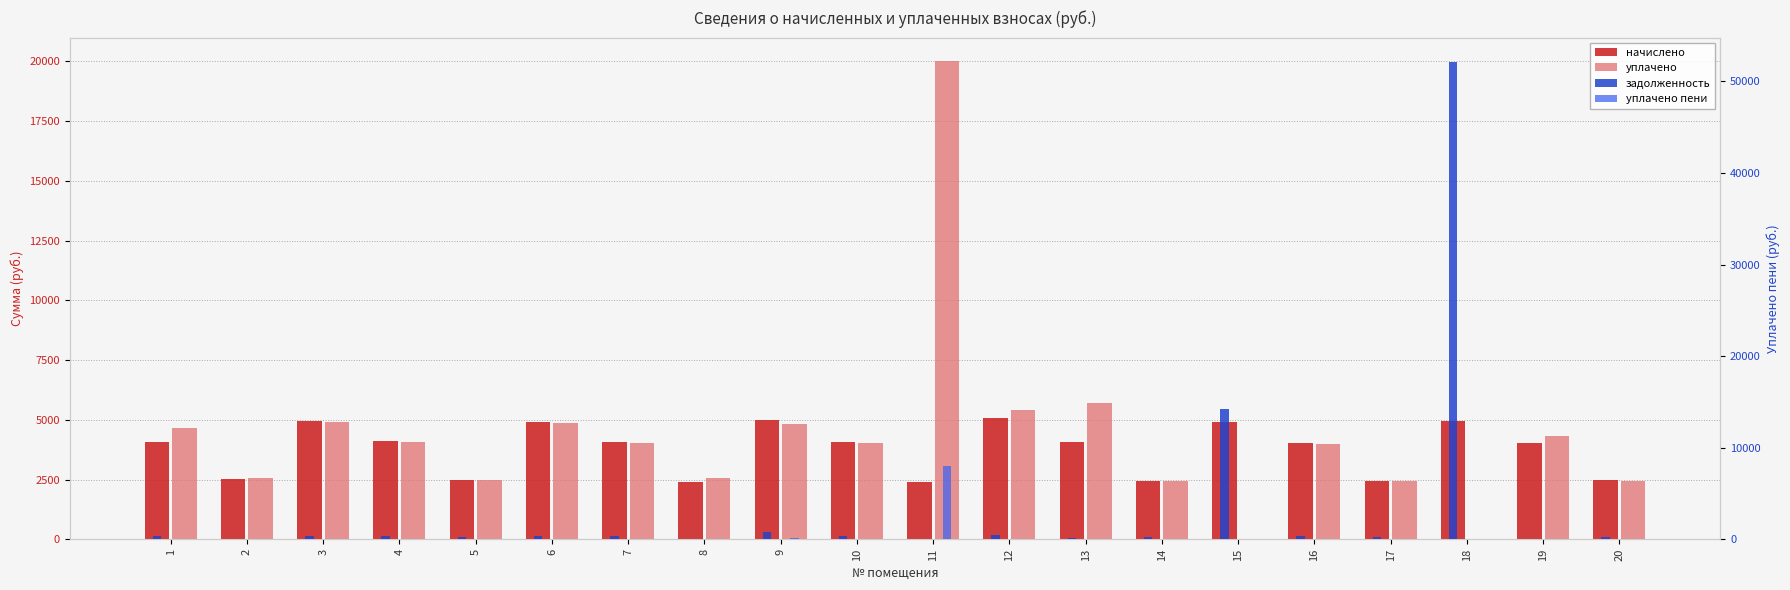

Is it true that начислено equals 4277.6 at 5?

False